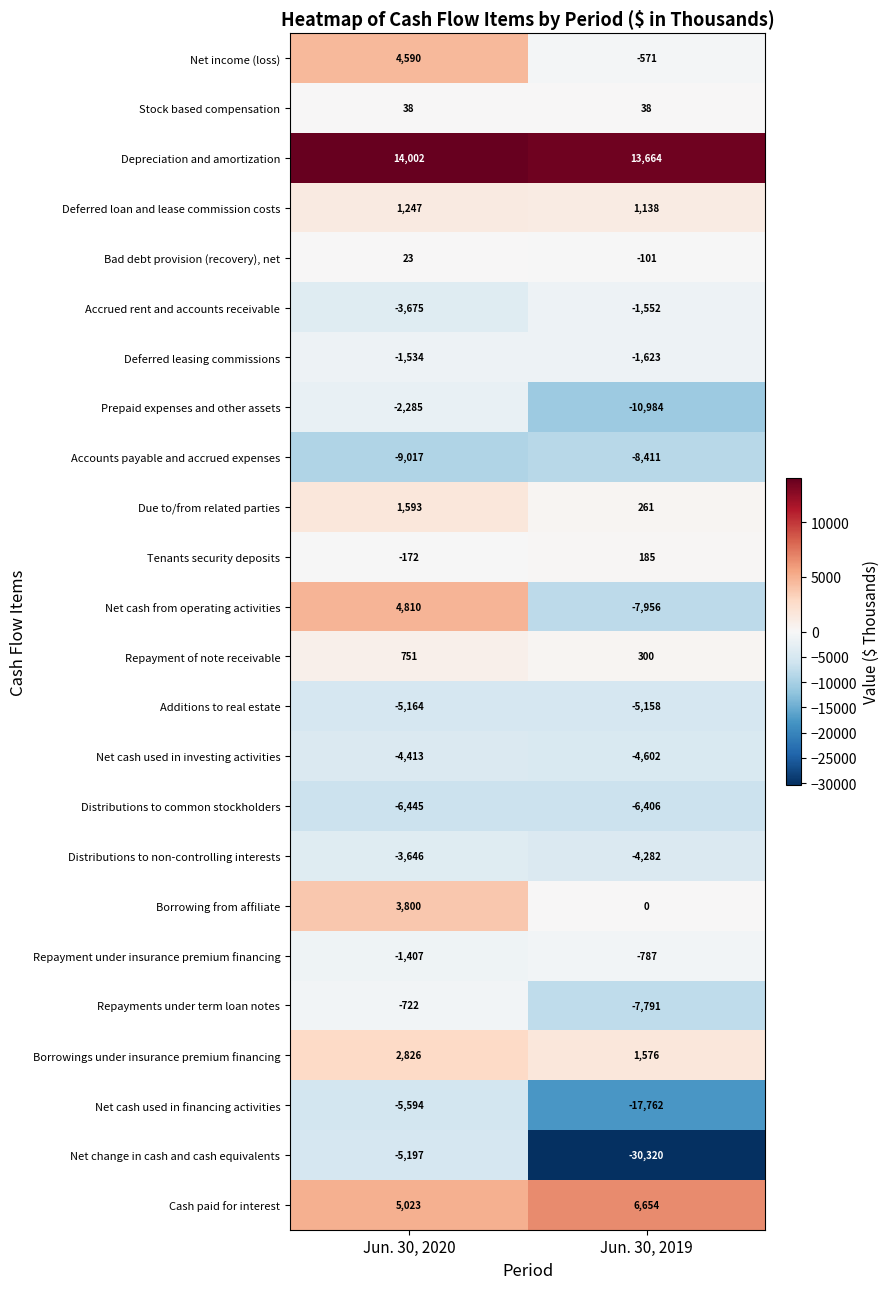

What is the difference between the Borrowings under insurance premium financing values at Jun. 30, 2019 and Jun. 30, 2020?

1250